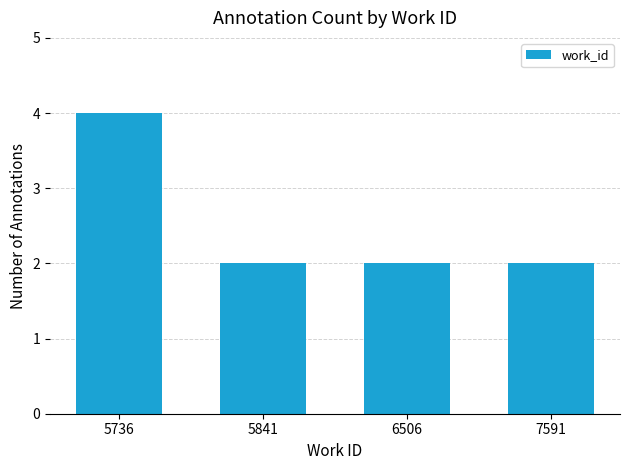

What is the change in value from 5736 to 5841?

-2